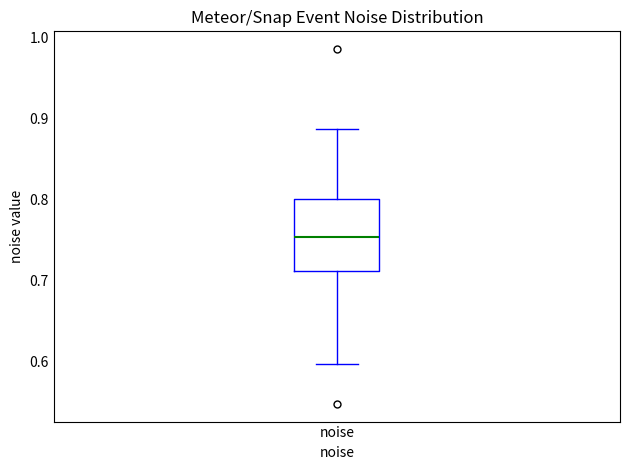

Where does the lower whisker of the box for noise end on the y-axis? The values are not printed on the chart, so give them approximately, as read against the axis.

0.60